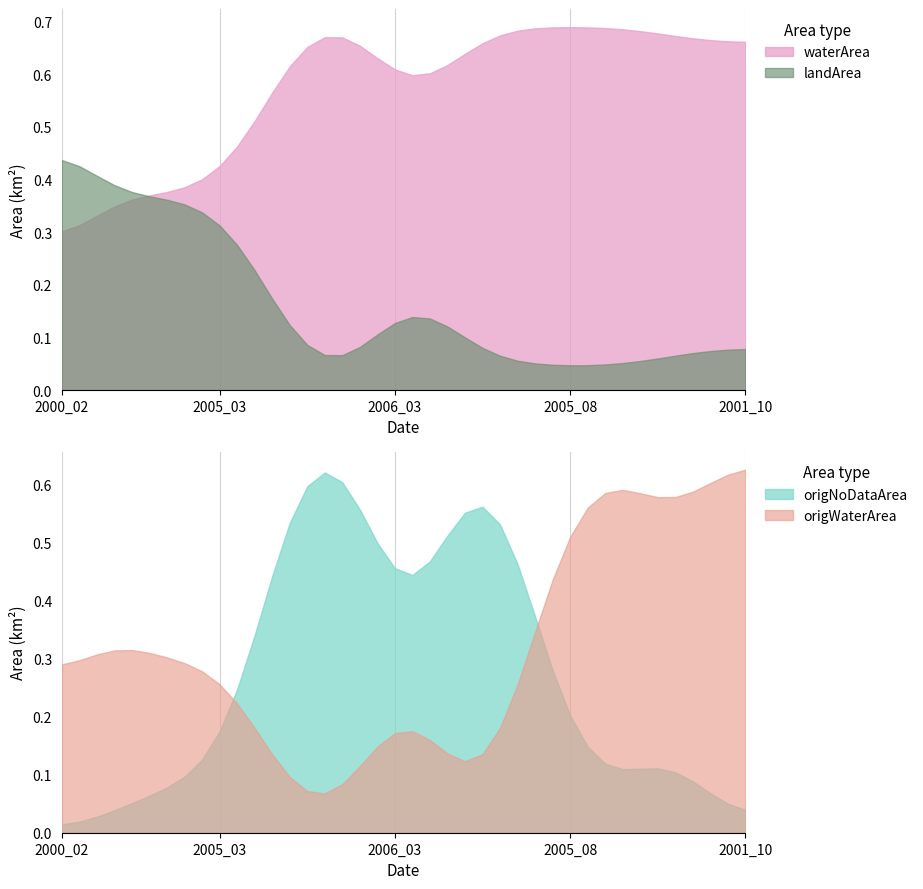

Which category has the highest value in the origNoDataArea series?

1997_10